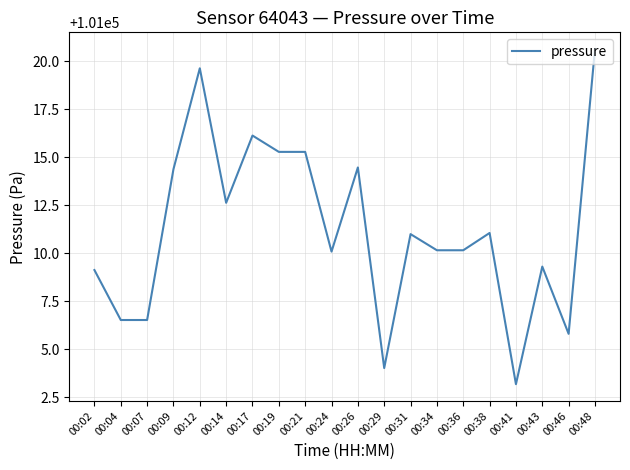

What is the difference between the maximum and minimum values?

17.4